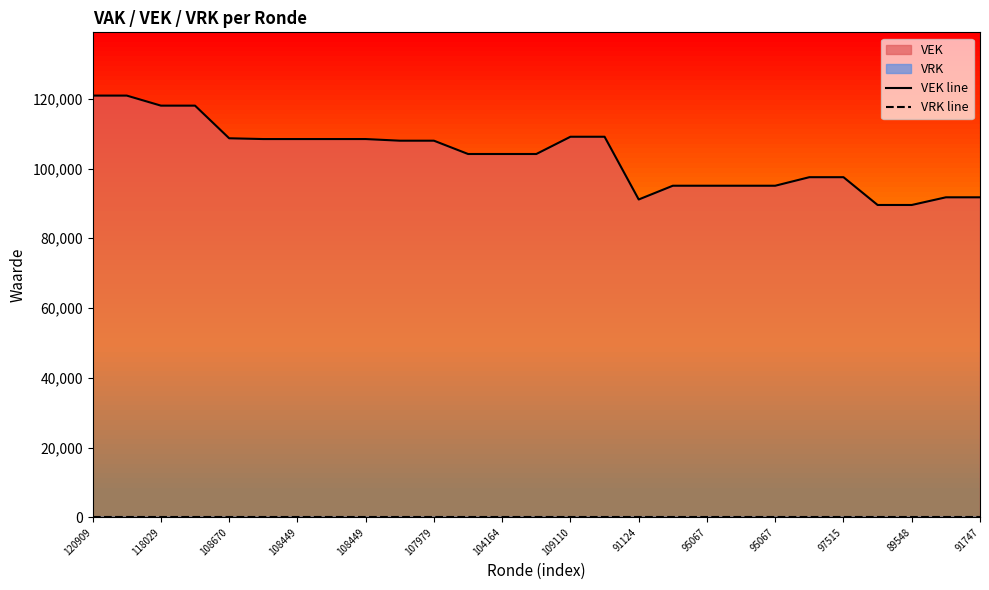

At how many categories does at least one series exceed 38324?

27